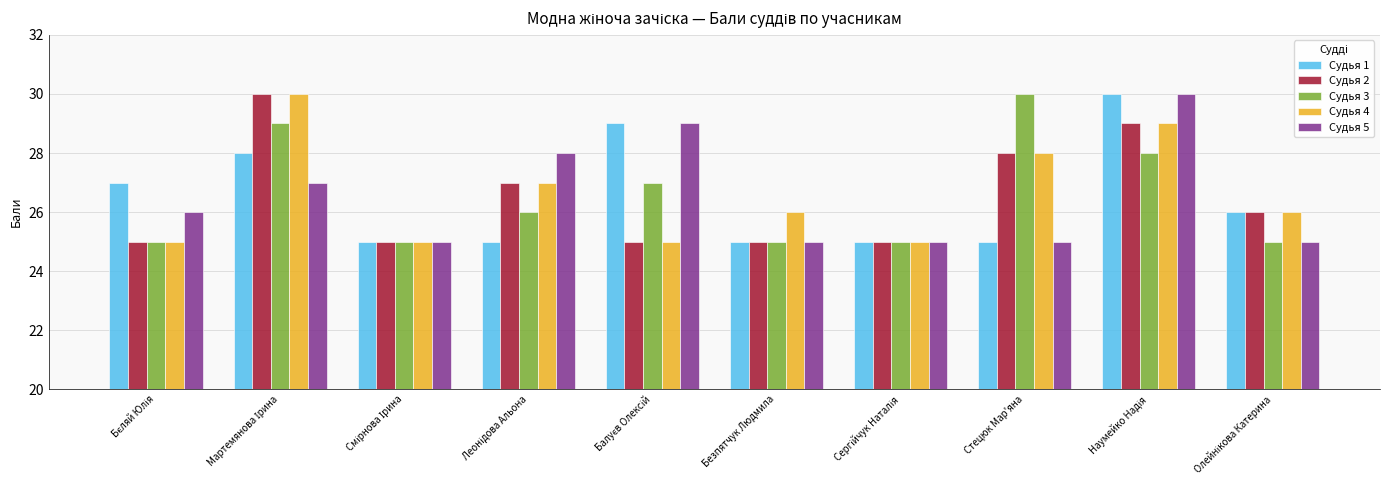

How many groups of bars are there?

10